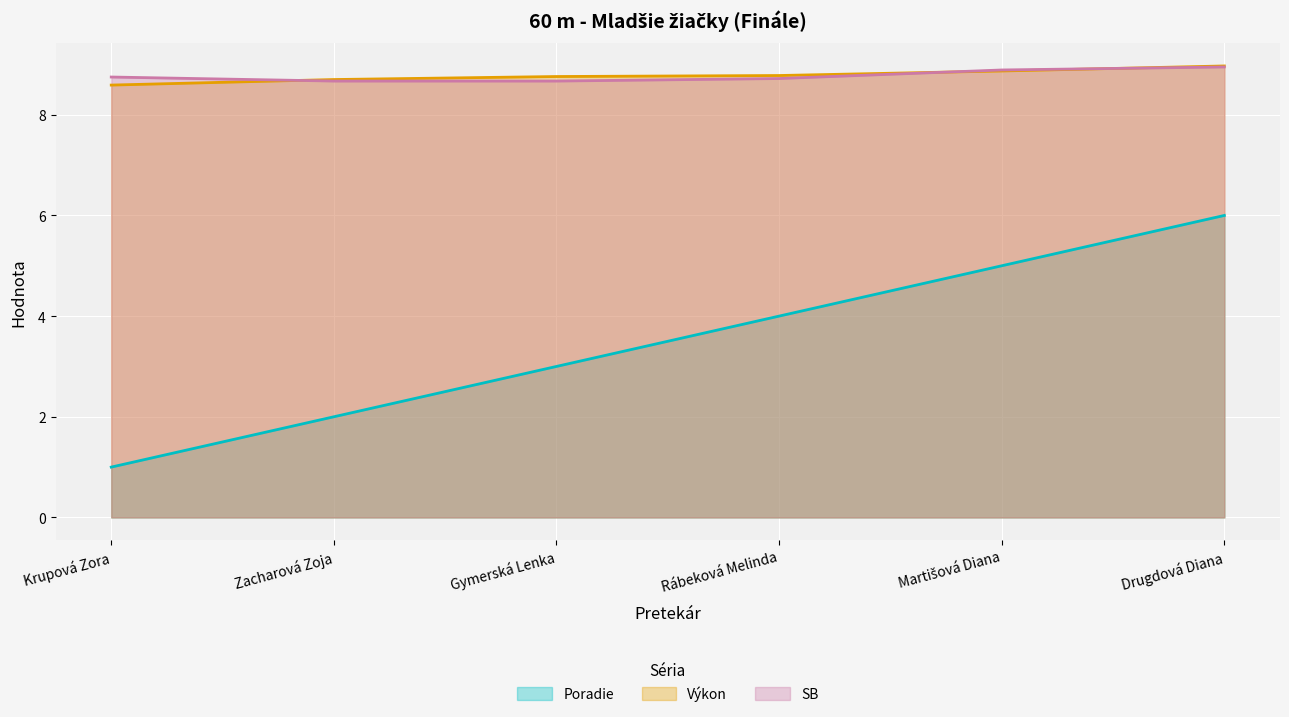

The Výkon series shows 9.0 at Drugdová Diana. True or false?

True